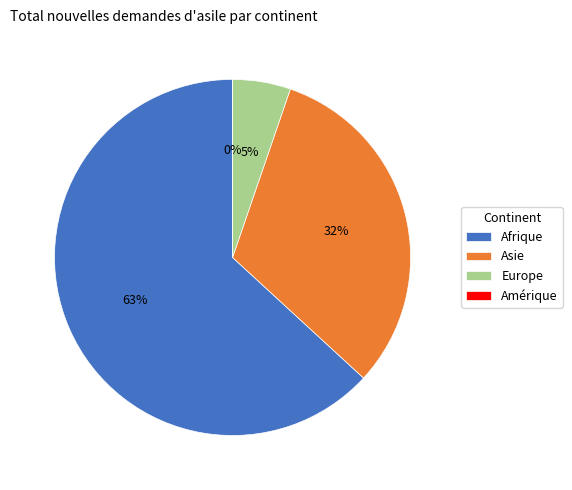

Is there any slice that represents more than half of the pie?

Yes